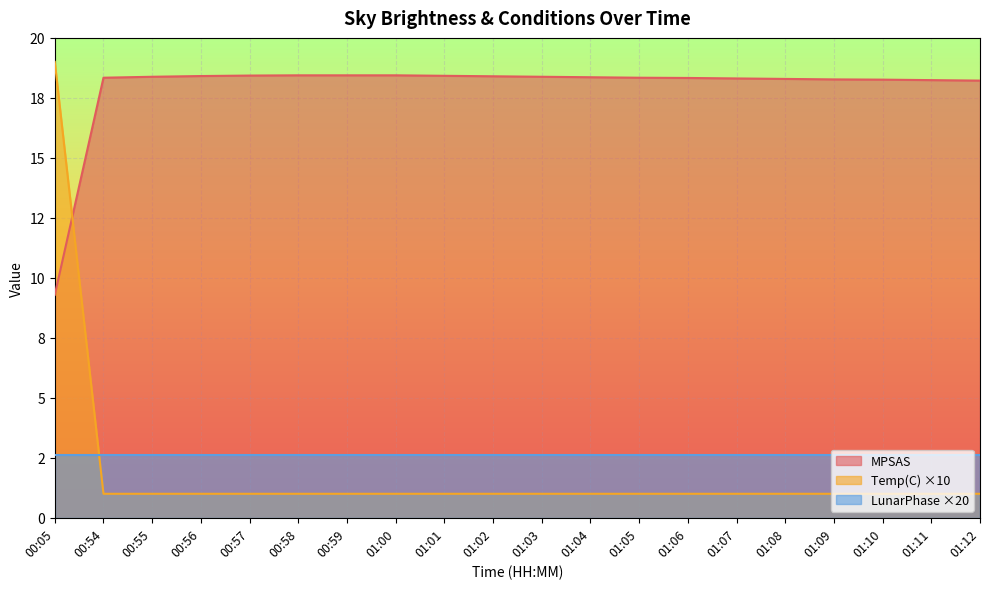

At which category does the chart reach its peak across all series?

00:05